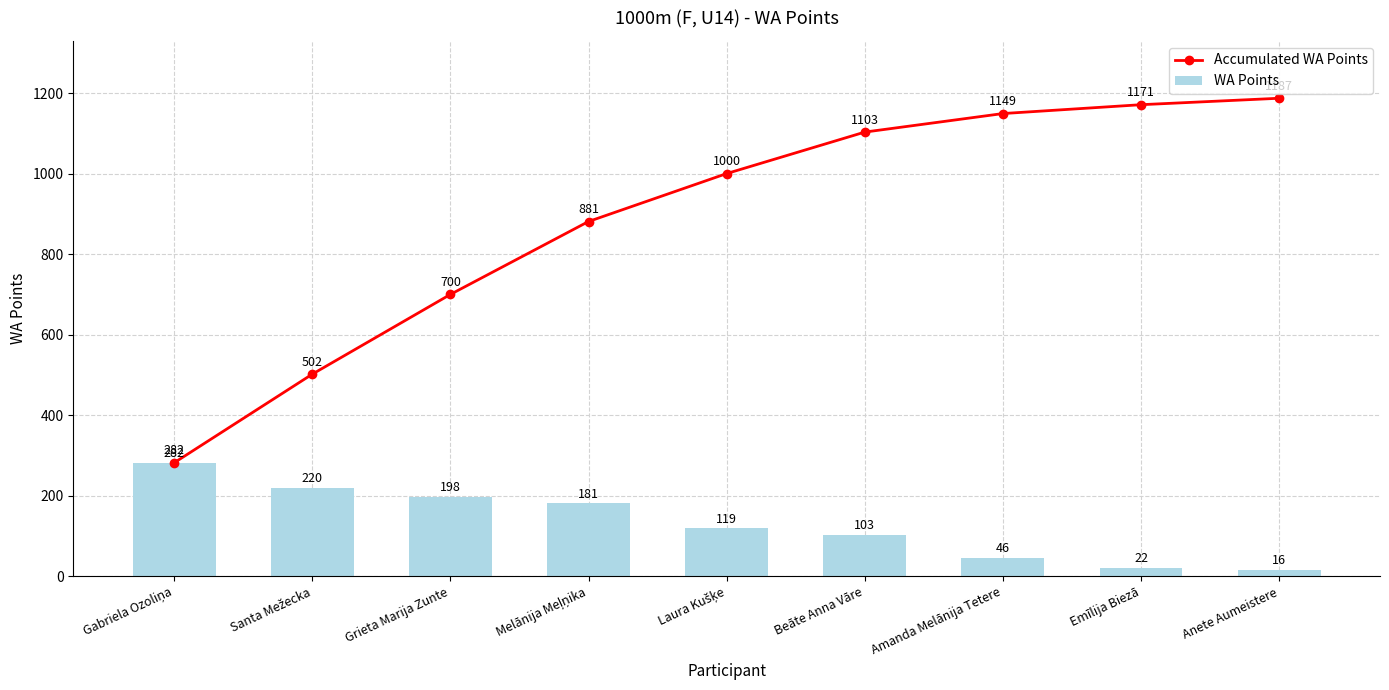

At Anete Aumeistere, list the series in order from largest to smallest.

Accumulated WA Points, WA Points